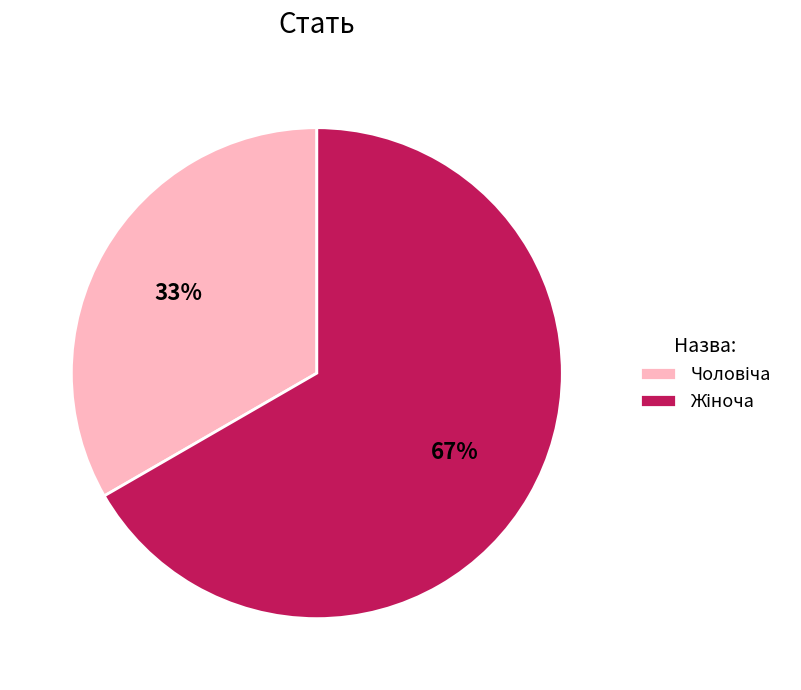

To the nearest percent, what is the average slice percentage?

50%